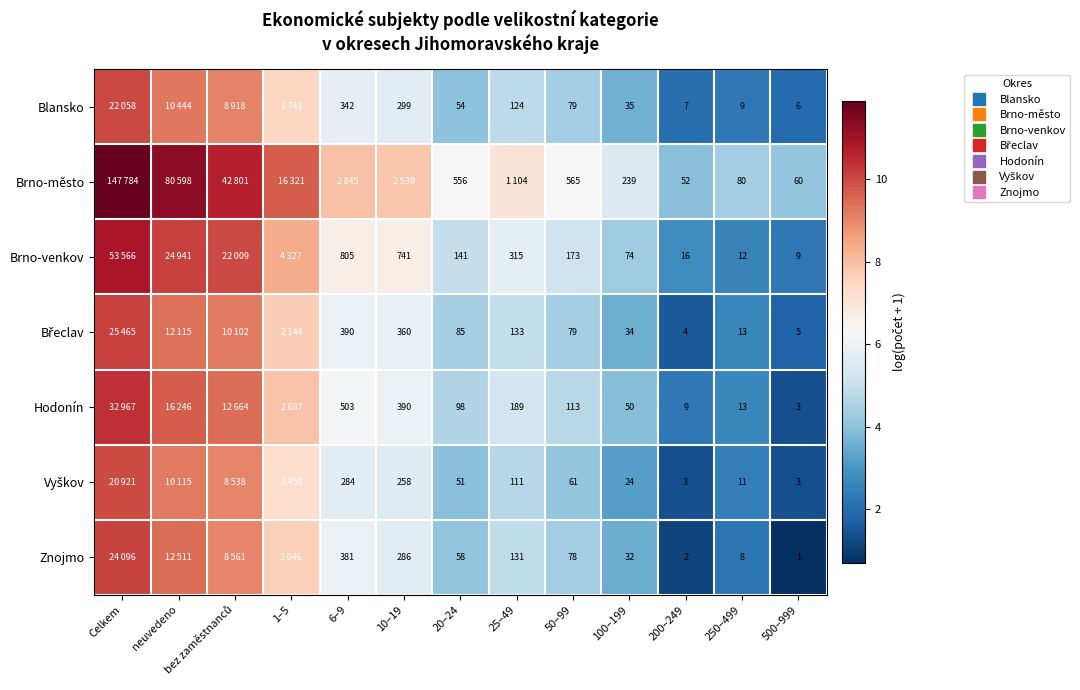

Rank the series by their maximum value, from lowest to highest.

Vyškov, Blansko, Znojmo, Břeclav, Hodonín, Brno-venkov, Brno-město